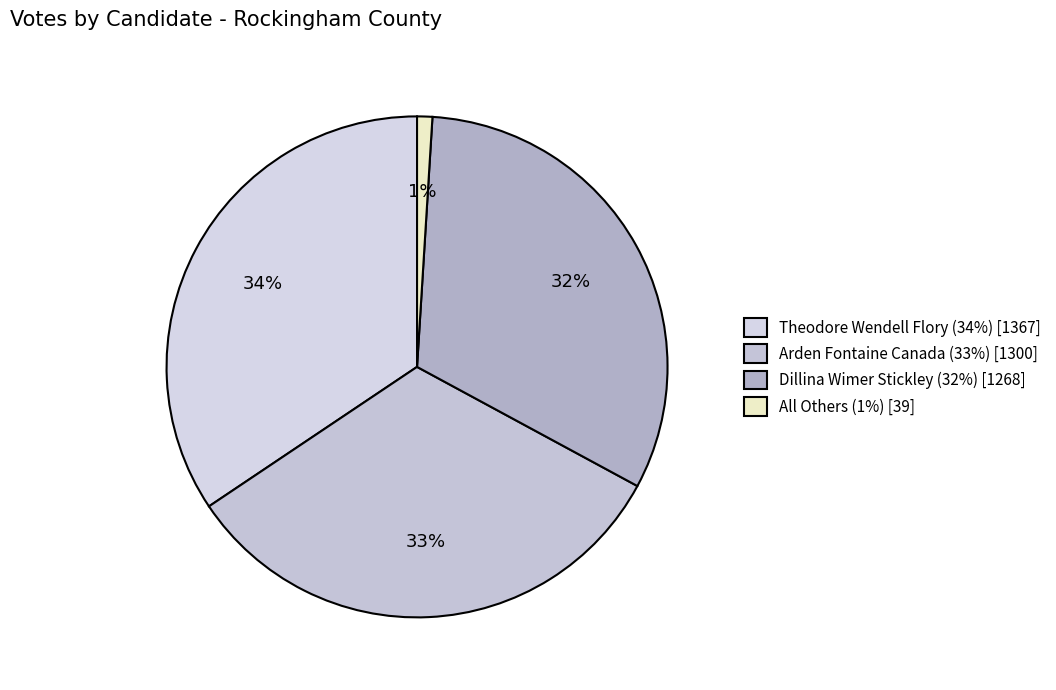

Is there a majority slice in this chart?

No